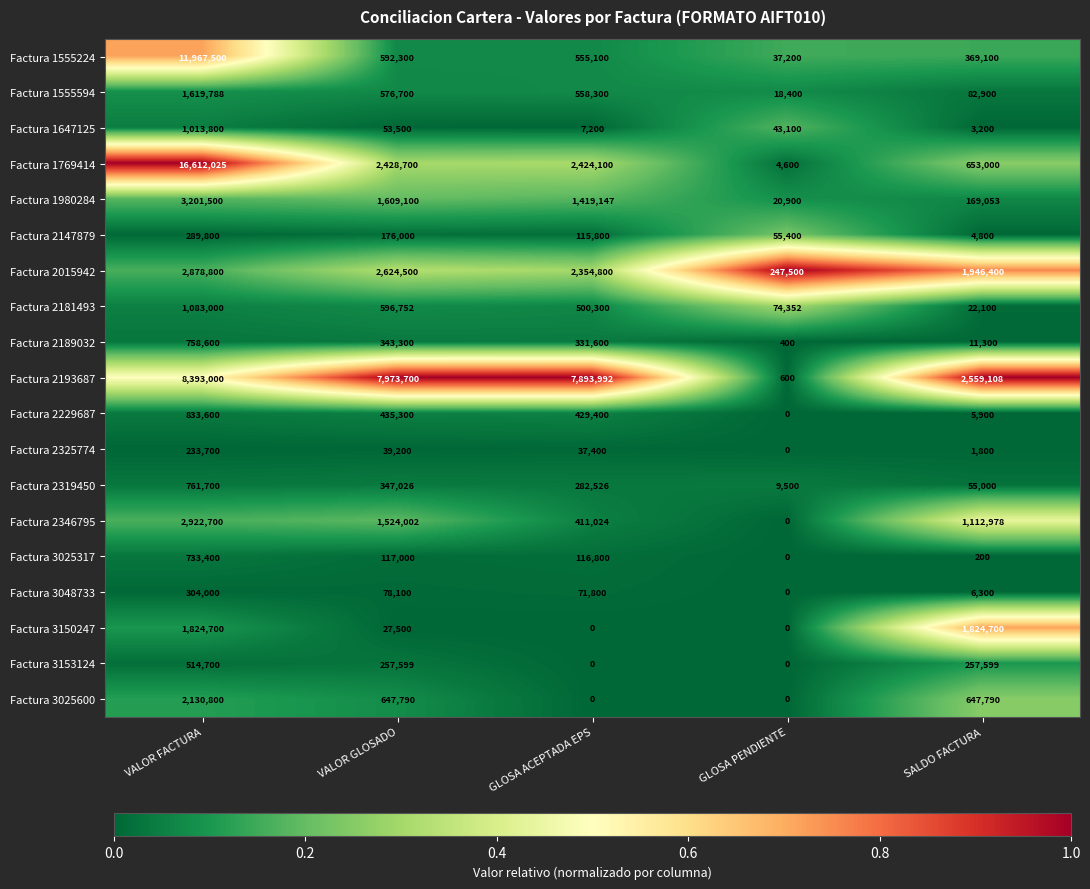

At which category is the sum across all series the highest?

VALOR FACTURA